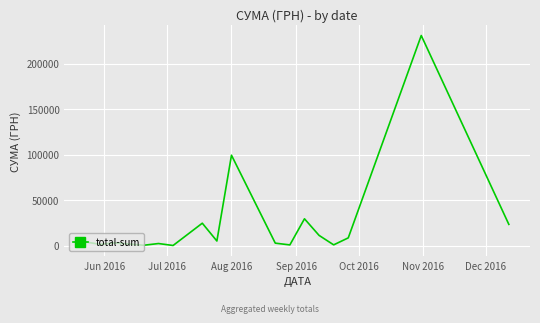

What is the greatest value displayed?

230842.2